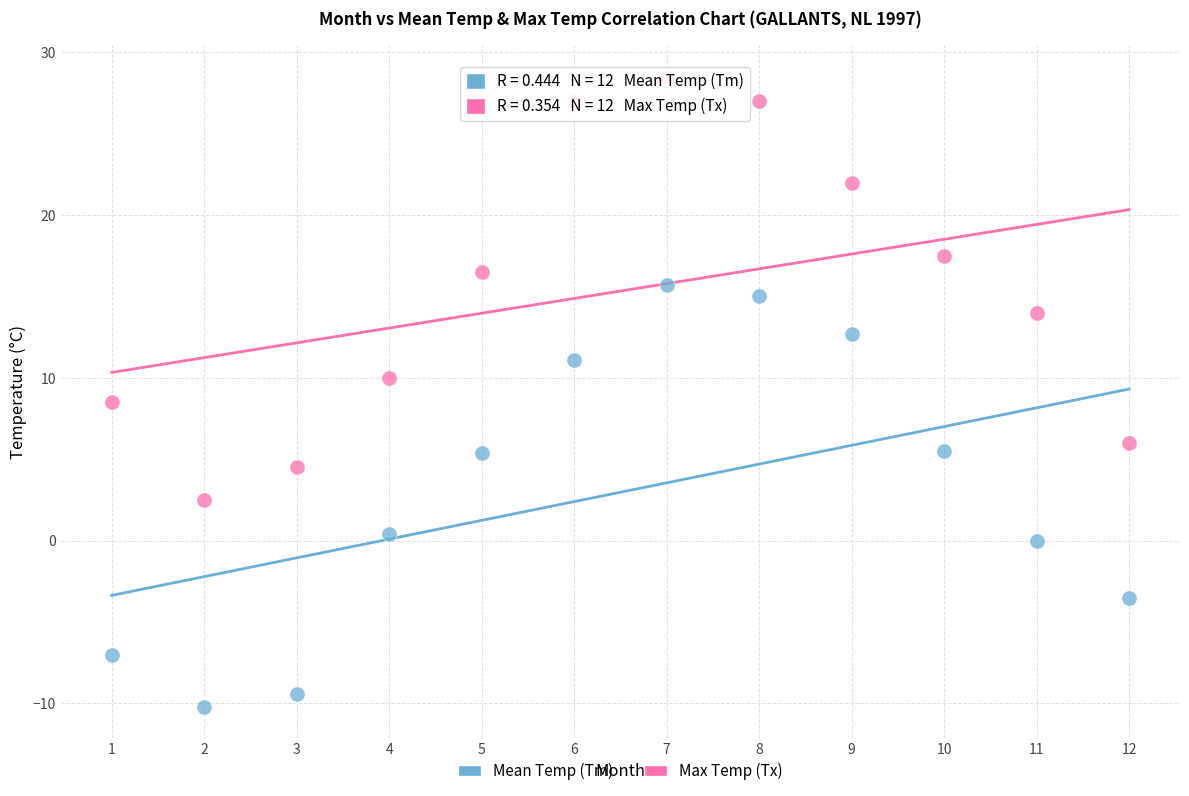

Across all data points, what is the range of X values (max minus min)?

11.0